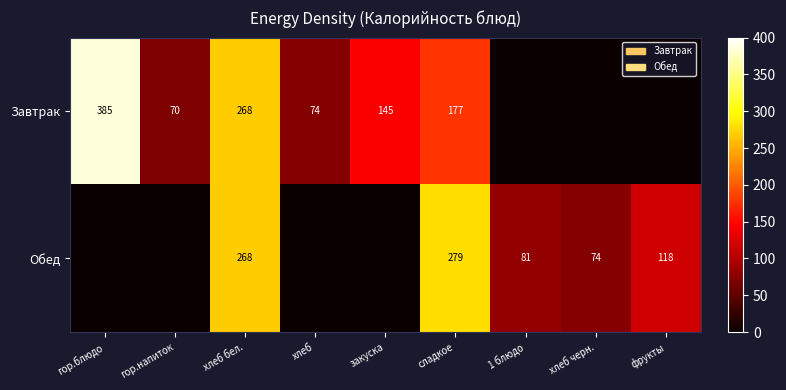

The value of Обед at 1 блюдо is 55. True or false?

False